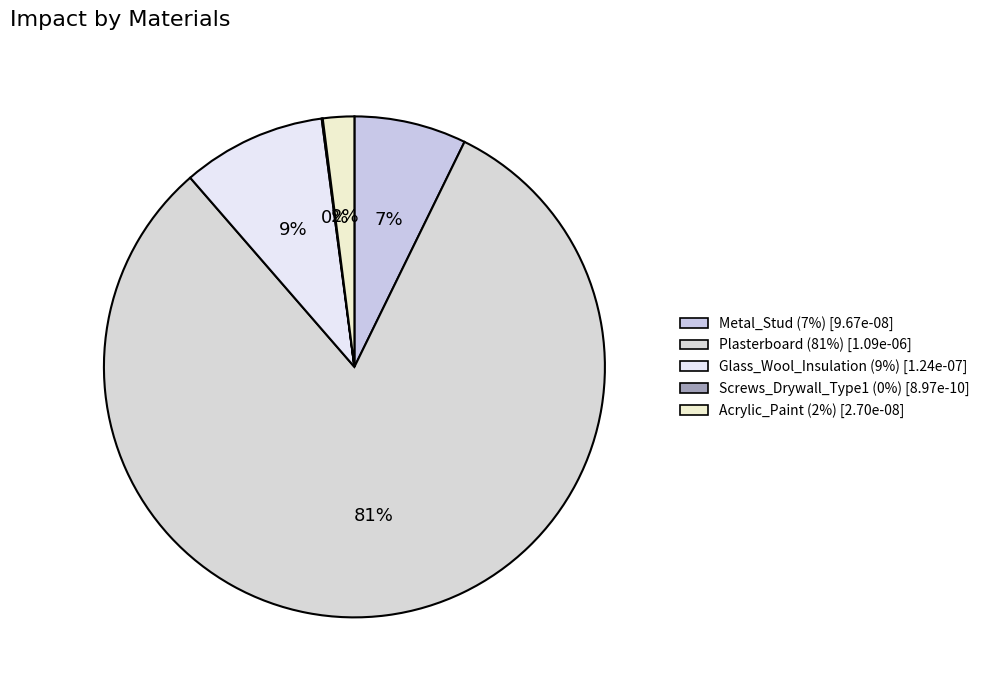

Is there a majority slice in this chart?

Yes